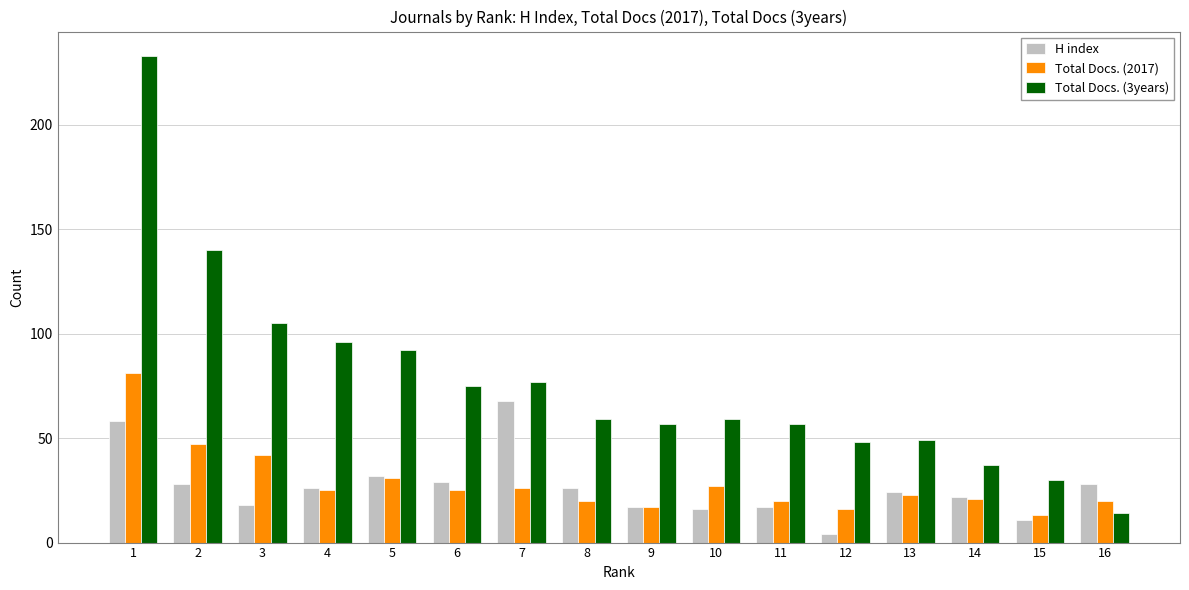

What is the difference between the highest and lowest values at 7?

51